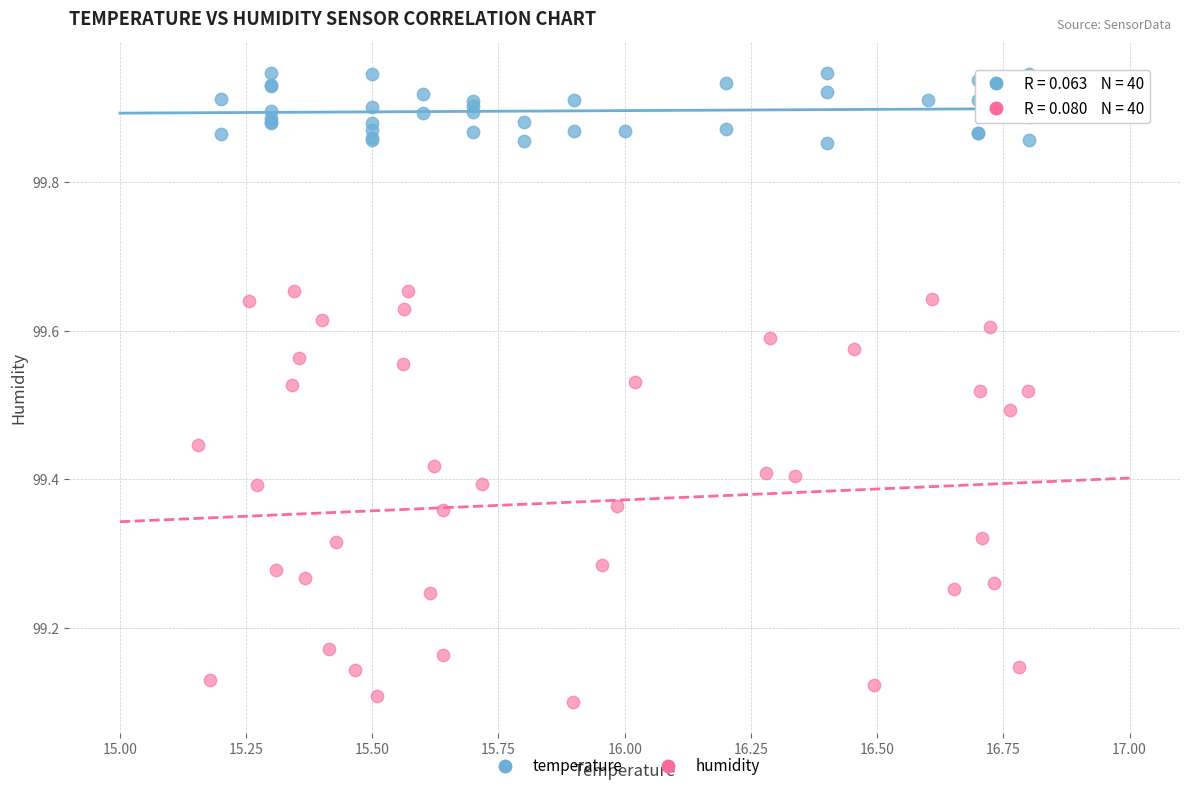

Which series has the largest Y range (max minus min)?

humidity